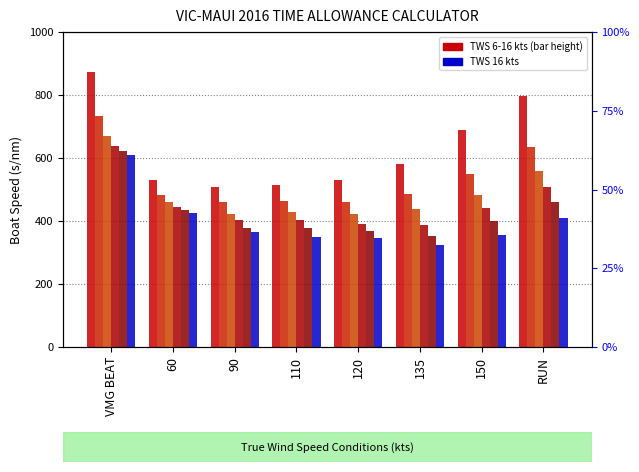

Reading right to left, transcribe all the data shown in this chart.

TWS 6 kts: RUN=795.9	150=689.2	135=580.7	120=528.8	110=515.5	90=507.6	60=530.9	VMG BEAT=871.7
TWS 8 kts: RUN=635.5	150=550.4	135=484.7	120=460.8	110=464.0	90=460.6	60=482.8	VMG BEAT=734.8
TWS 10 kts: RUN=557.8	150=482.8	135=437.1	120=423.2	110=428.3	90=423.5	60=458.8	VMG BEAT=668.3
TWS 12 kts: RUN=507.4	150=441.9	135=388.6	120=390.6	110=403.8	90=401.6	60=445.1	VMG BEAT=638.8
TWS 14 kts: RUN=460.9	150=398.9	135=353.7	120=367.7	110=377.7	90=378.6	60=435.5	VMG BEAT=621.3
TWS 16 kts: RUN=411.1	150=356.1	135=324.9	120=344.9	110=350.0	90=366.6	60=426.6	VMG BEAT=608.3